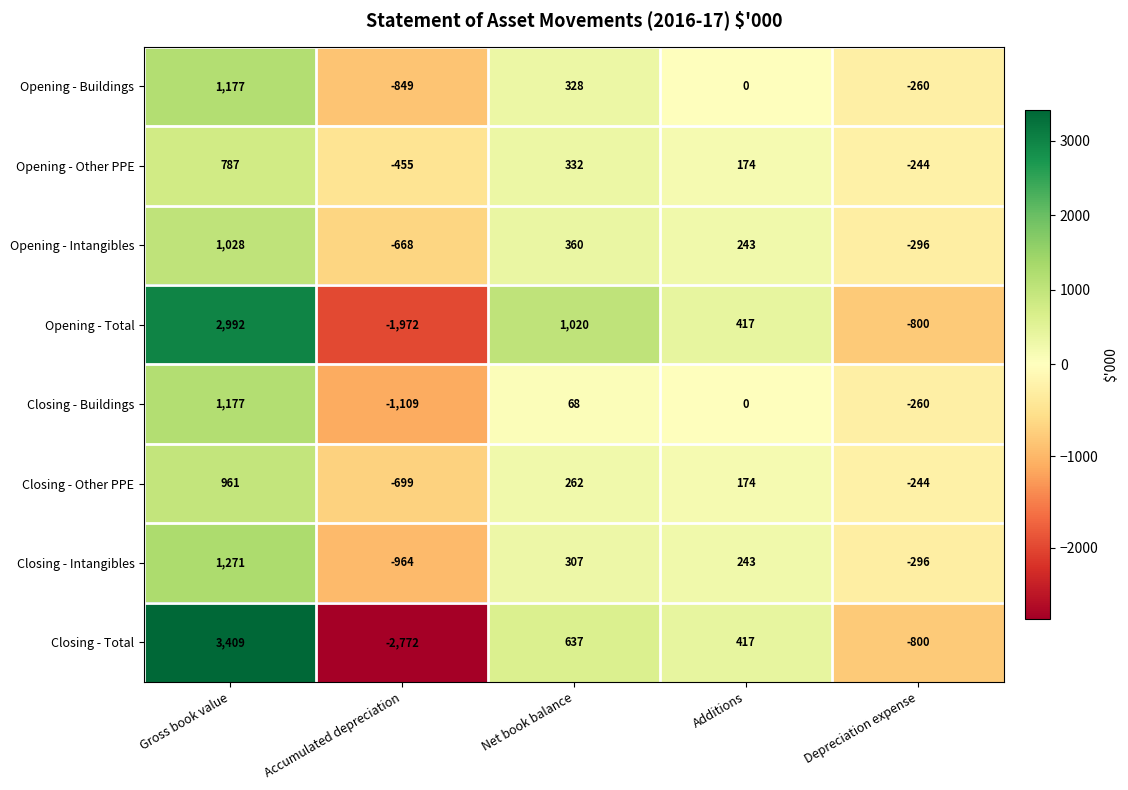

What is the average value of the Opening - Intangibles series?

133